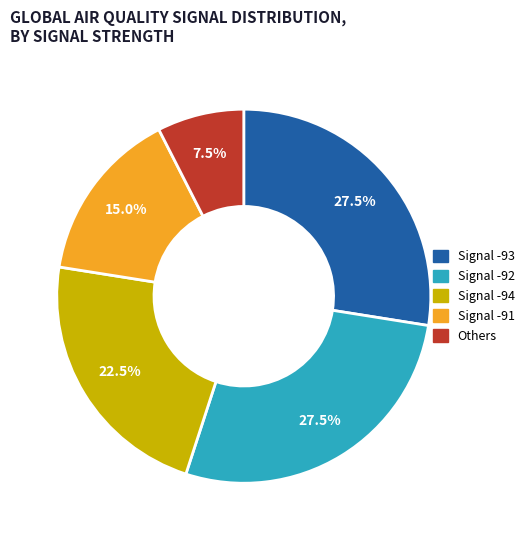

Between Signal -93 and Signal -91, which is larger?

Signal -93